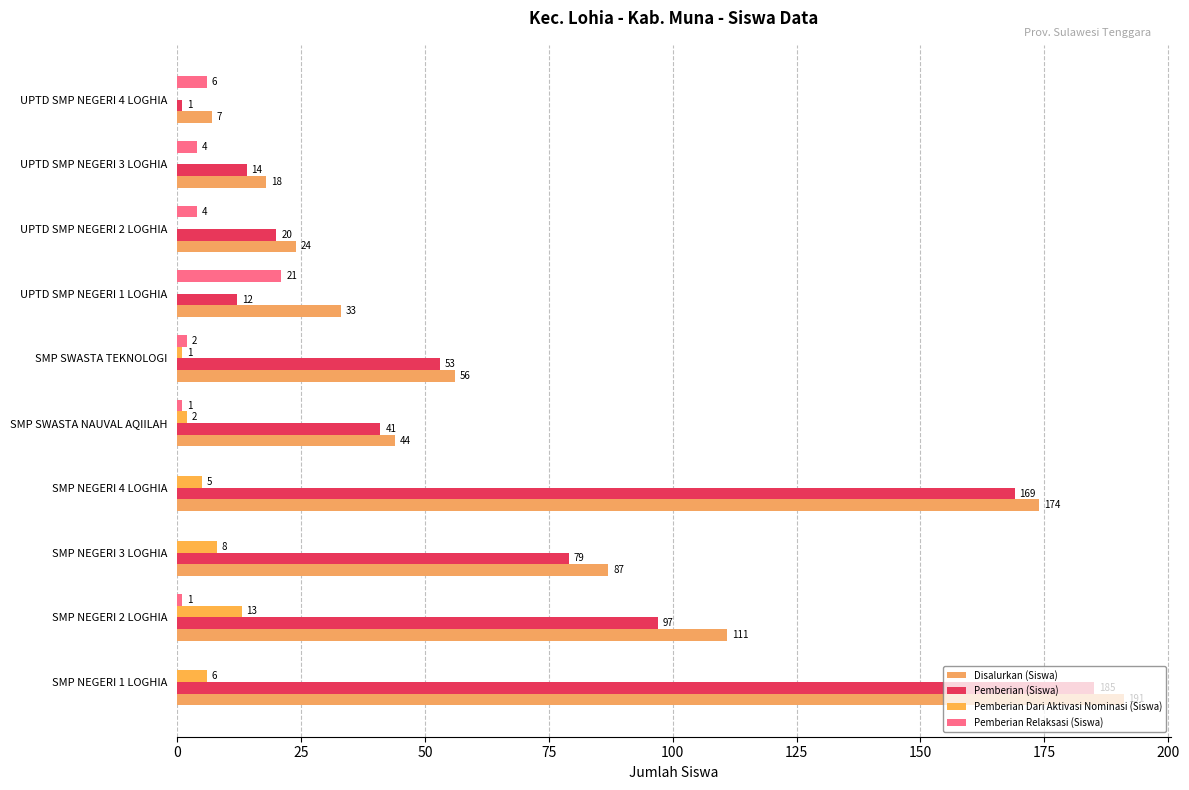

Rank the series by their maximum value, from lowest to highest.

Pemberian Dari Aktivasi Nominasi (Siswa), Pemberian Relaksasi (Siswa), Pemberian (Siswa), Disalurkan (Siswa)